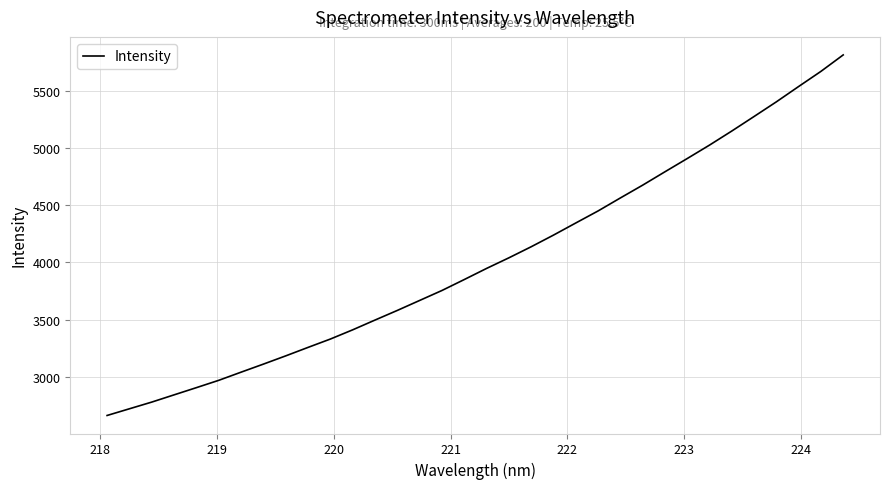

What is the difference between the maximum and minimum values?

3148.9